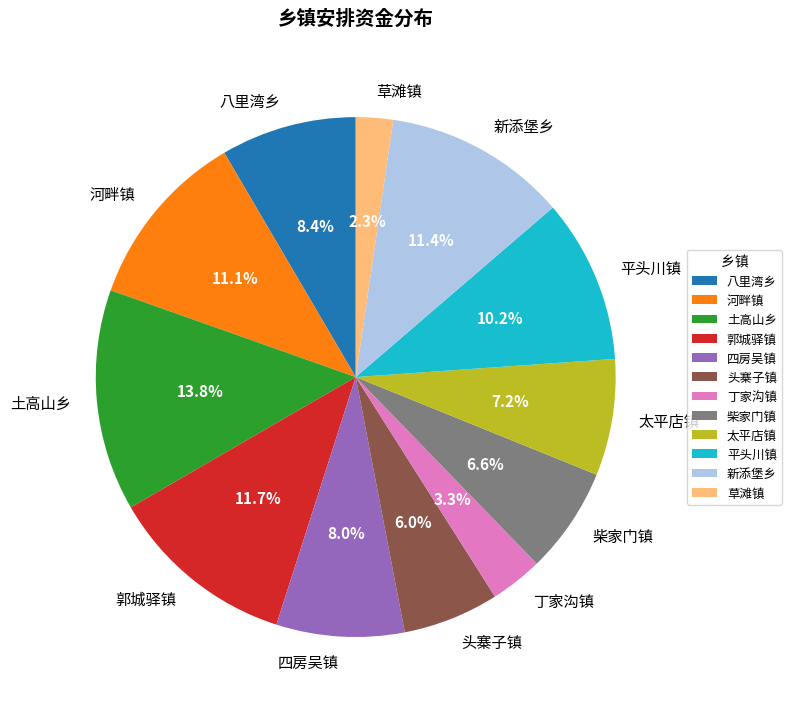

To the nearest percent, what portion does 草滩镇 represent?

2%